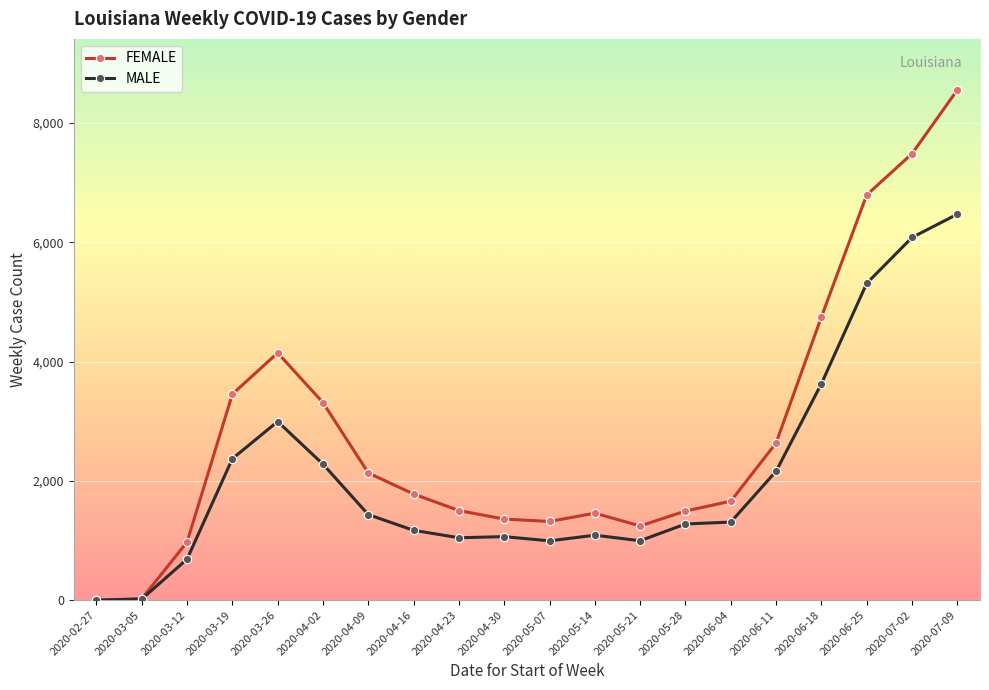

What is the label of the 3rd point from the right?

2020-06-25